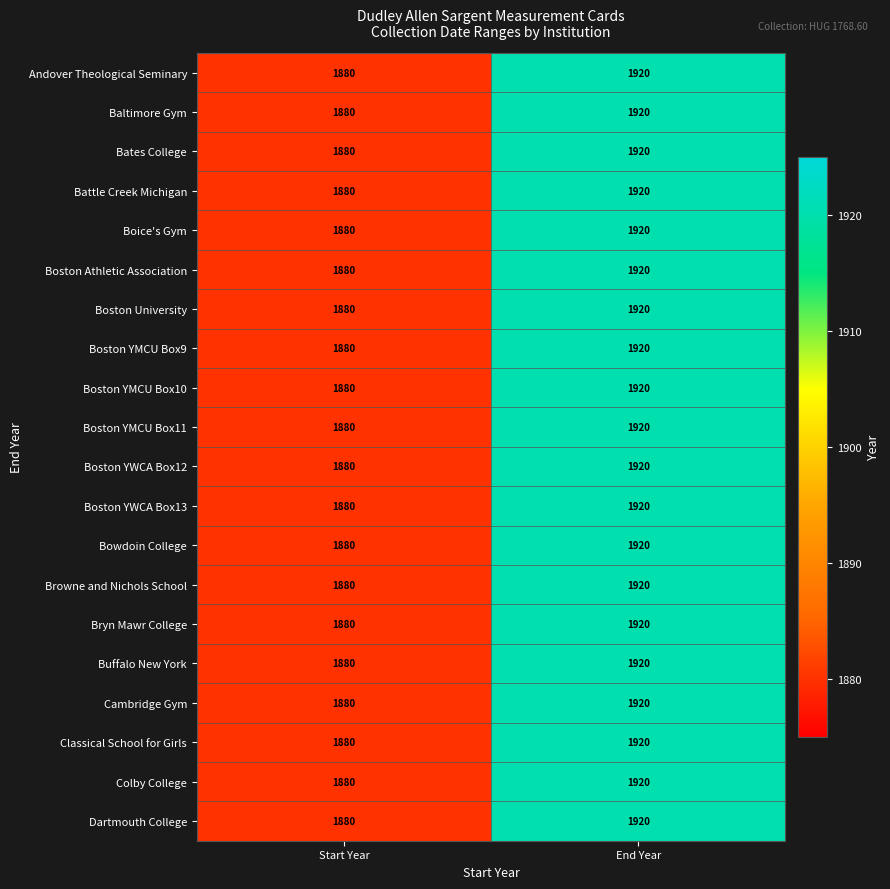

Count the number of categories in the chart.

2